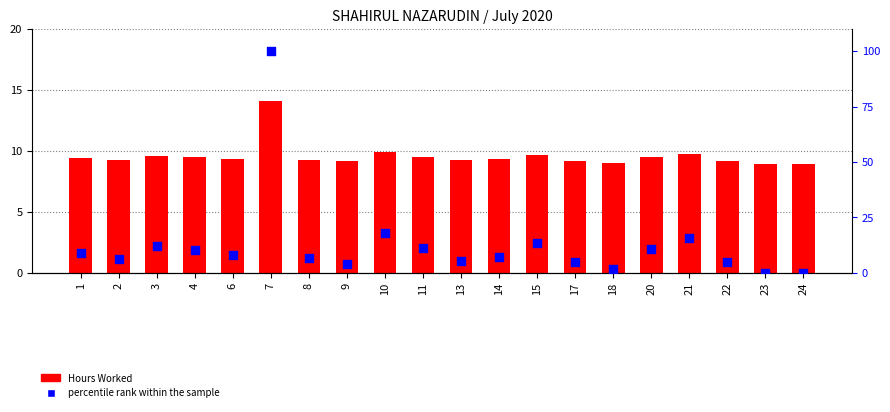

Which series has the largest total across all categories?

percentile rank within the sample